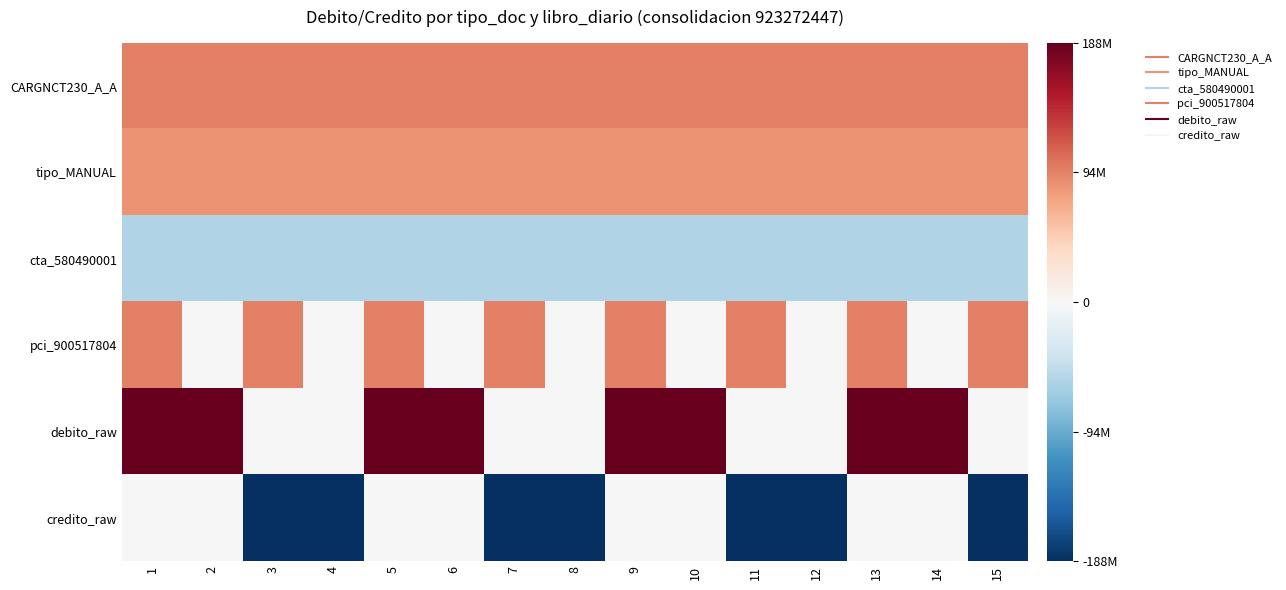

List the series in order of their peak value, lowest first.

cta_580490001, credito_raw, tipo_MANUAL, CARGNCT230_A_A, pci_900517804, debito_raw